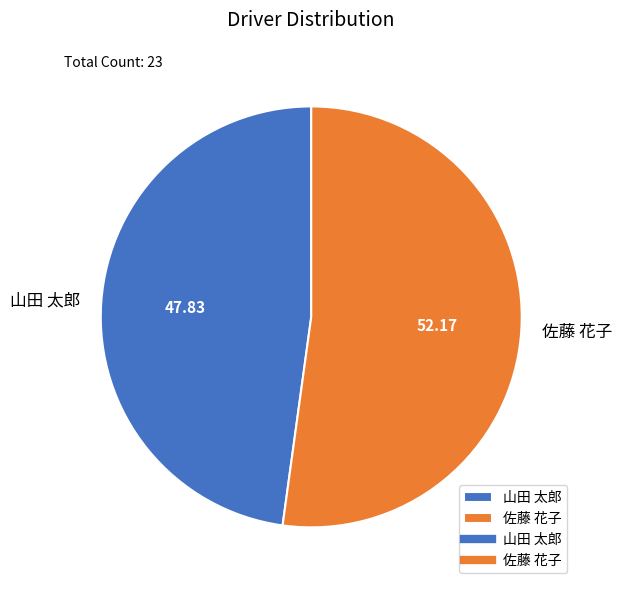

Which slice is the largest?

佐藤 花子